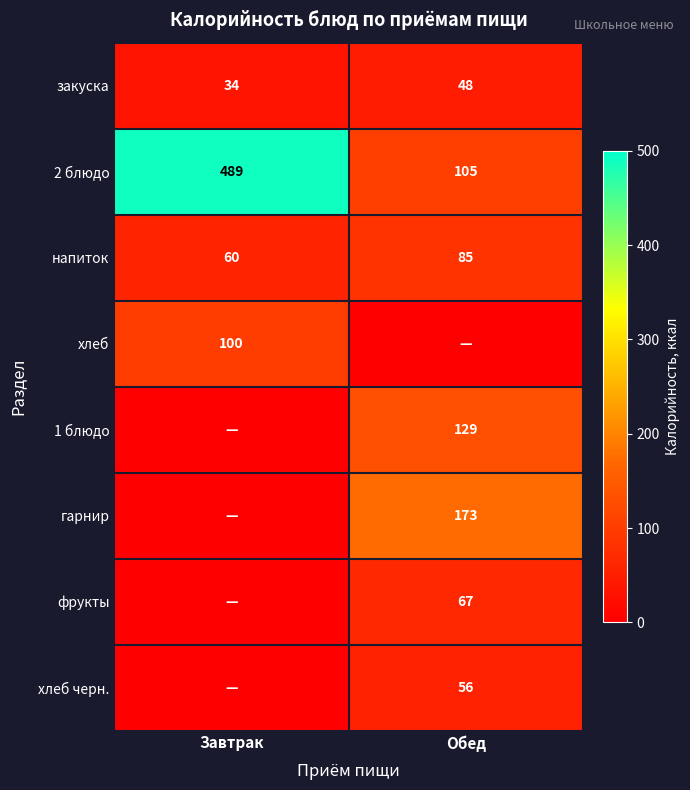

What is the lowest value of the 2 блюдо series?

105